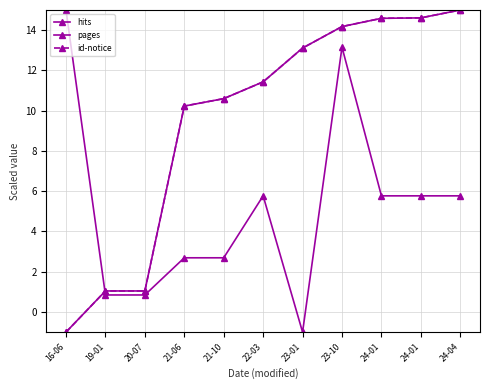

Where is pages nearest to the value 7?

22-03